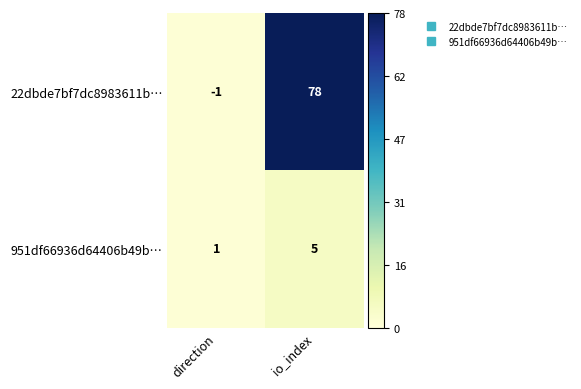

What is the spread (max minus min) of values at io_index?

73